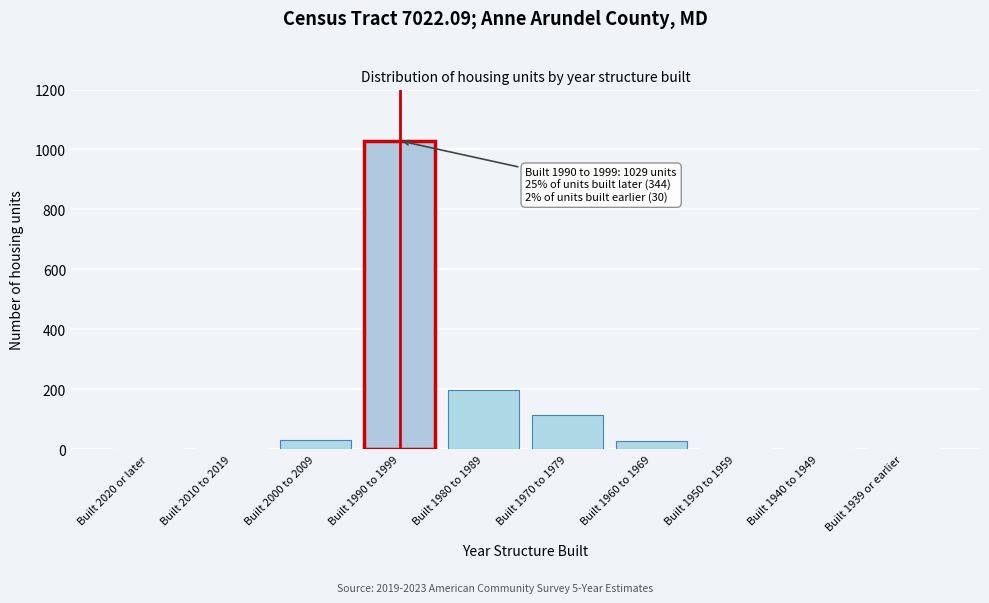

Which label corresponds to the largest value in the chart?

Built 1990 to 1999